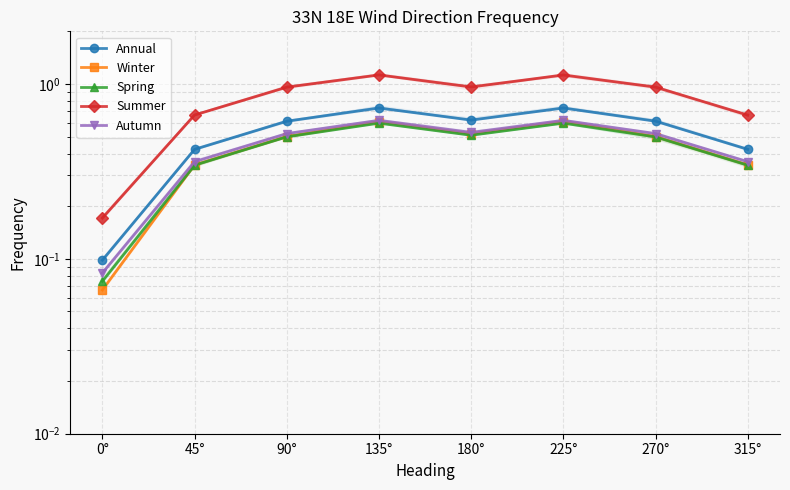

The value of Autumn at 135° is 0.6. True or false?

True